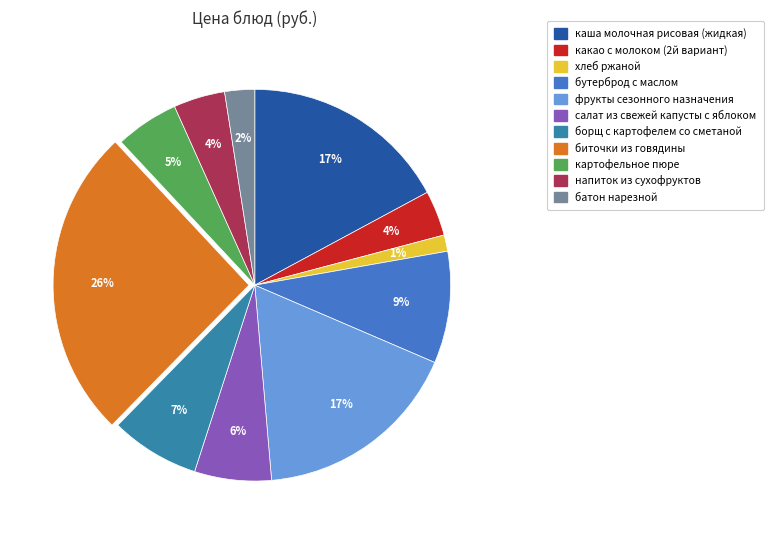

To the nearest percent, what is the combined percentage of картофельное пюре and какао с молоком (2й вариант)?

9%